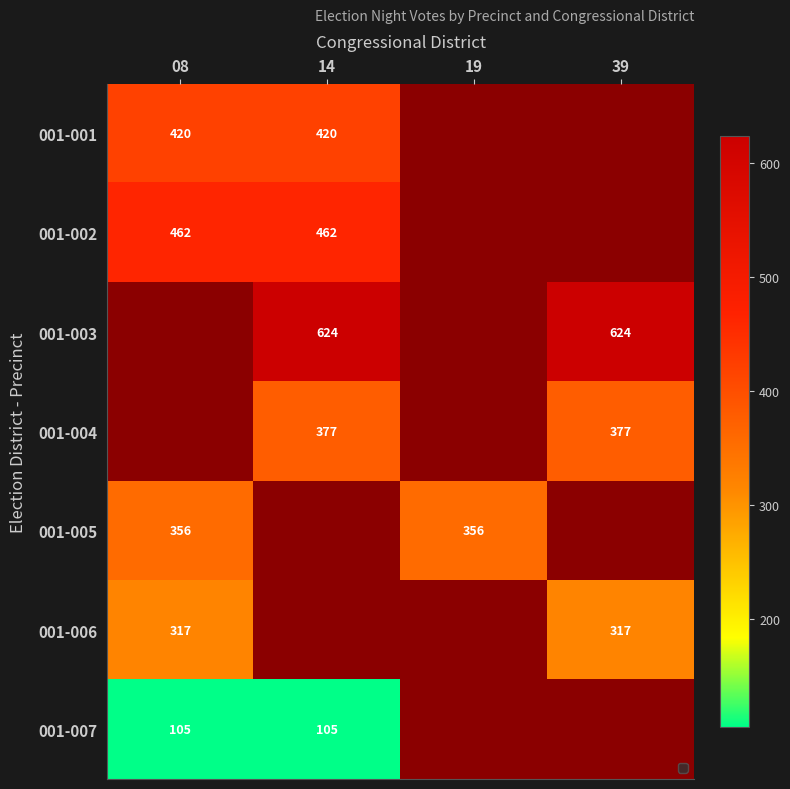

At how many categories does at least one series exceed 490?

2